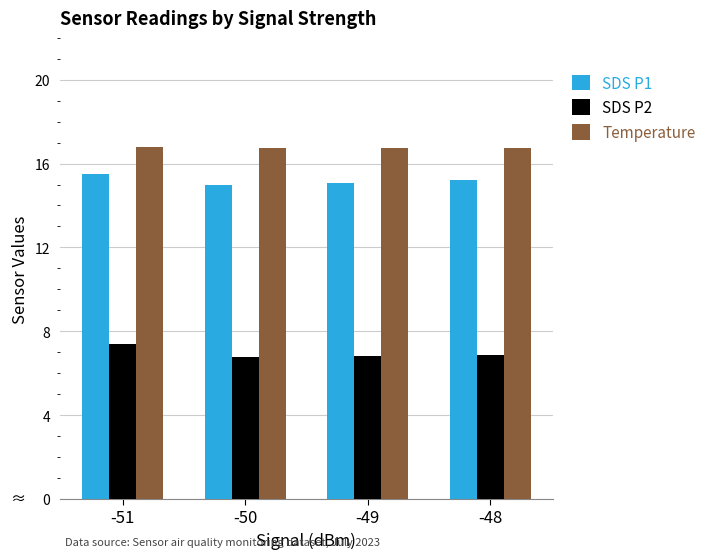

What is the difference between the maximum and minimum values in the SDS P2 series?

0.6